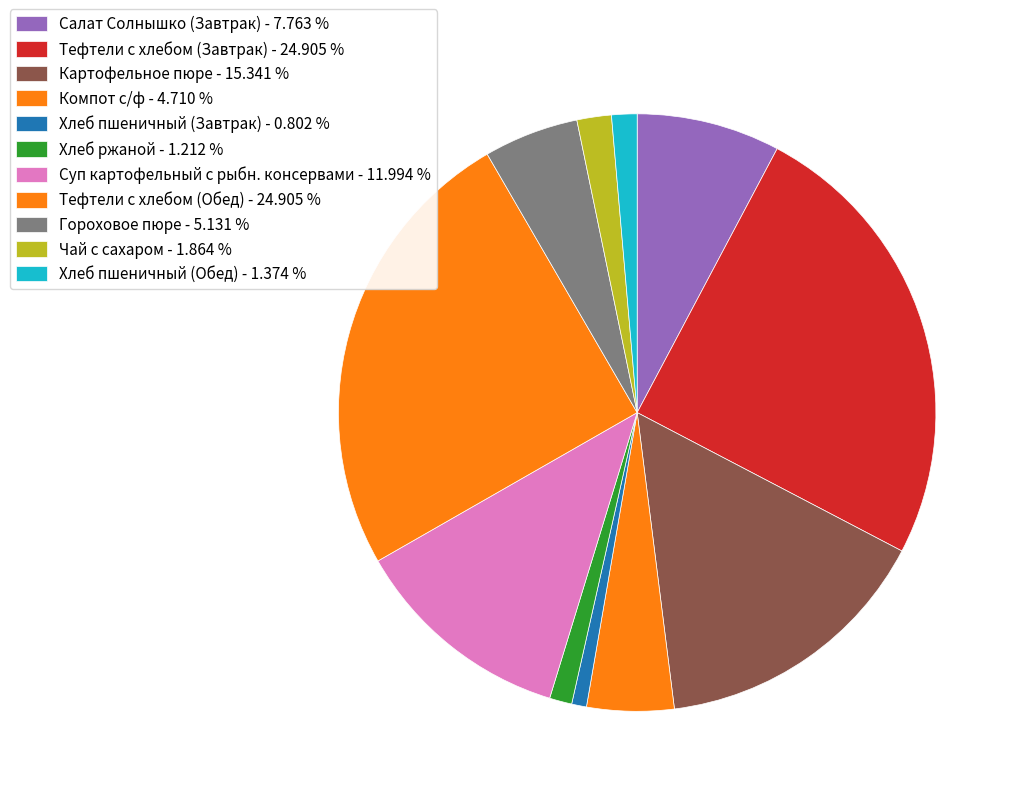

To the nearest percent, what portion does Хлеб ржаной represent?

1%